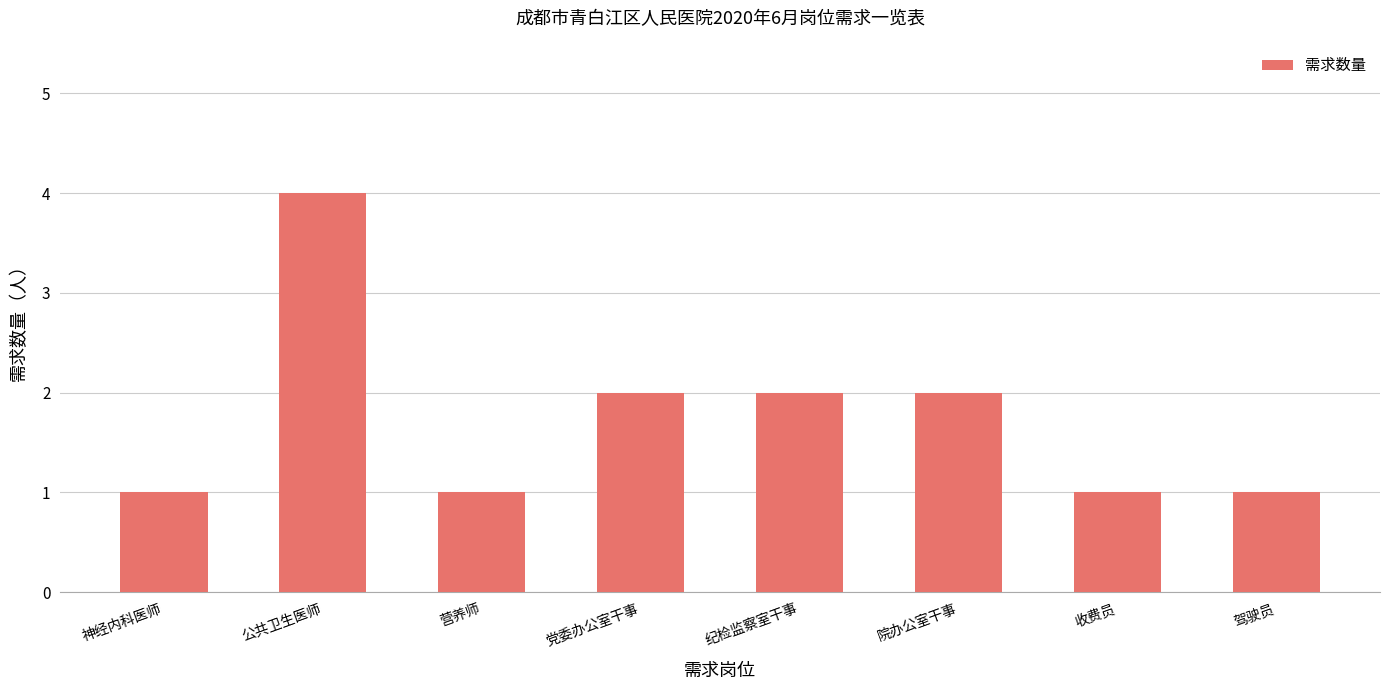

What is the sum of all values?

14